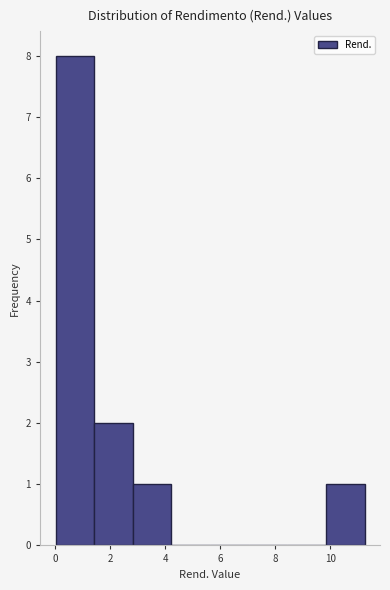

Reading left to right, list every bar in this chart as the range it spans on the x-axis followed by its height. Neither the bar edges nor the heights are printed on the chart, so give them approximately, as read against the axes.

0.0 to 1.4: 8
1.4 to 2.8: 2
2.8 to 4.2: 1
4.2 to 5.6: 0
5.6 to 7.0: 0
7.0 to 8.4: 0
8.4 to 9.8: 0
9.8 to 11.2: 1